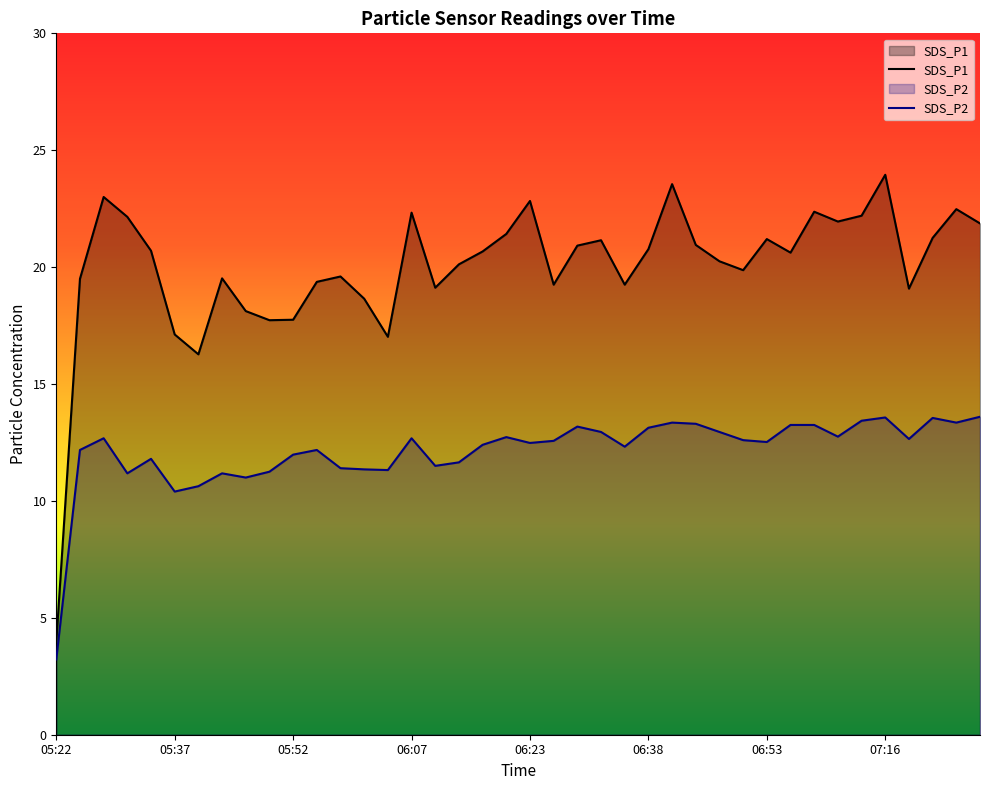

List the labels in order of SDS_P2 value, largest first.

07:28, 07:16, 07:22, 07:13, 06:41, 07:25, 06:44, 06:56, 07:03, 06:29, 06:38, 06:32, 06:47, 07:06, 06:20, 05:28, 06:07, 07:19, 06:50, 06:26, 06:53, 06:23, 06:17, 06:35, 05:25, 05:55, 05:52, 05:34, 06:14, 06:10, 05:58, 06:01, 06:04, 05:49, 05:31, 05:43, 05:46, 05:40, 05:37, 05:22